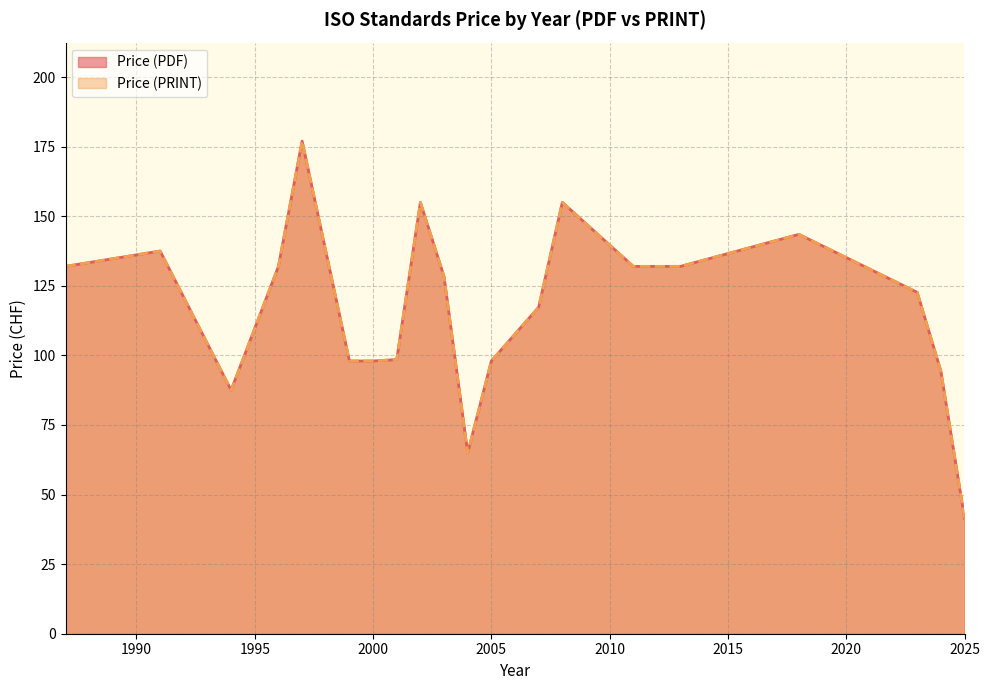

True or false: Price (PRINT) and Price (PDF) intersect in this chart.

False